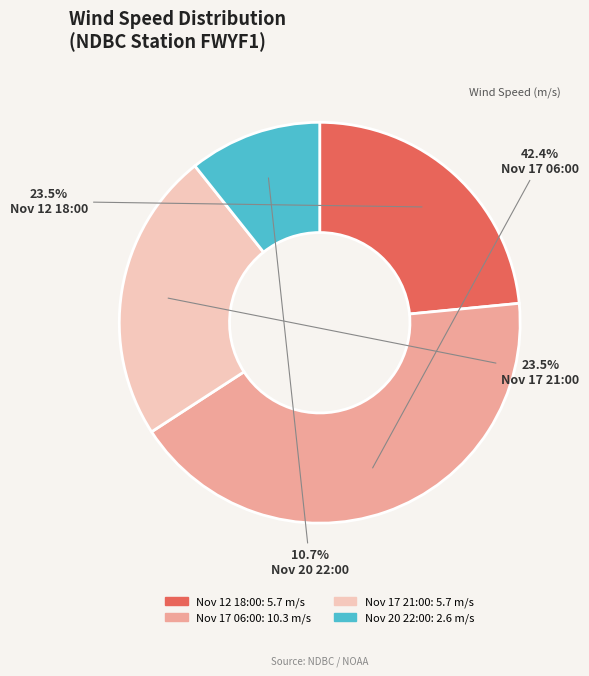

What is the ratio of the value at Nov 17 21:00 to the value at Nov 12 18:00?

1.0